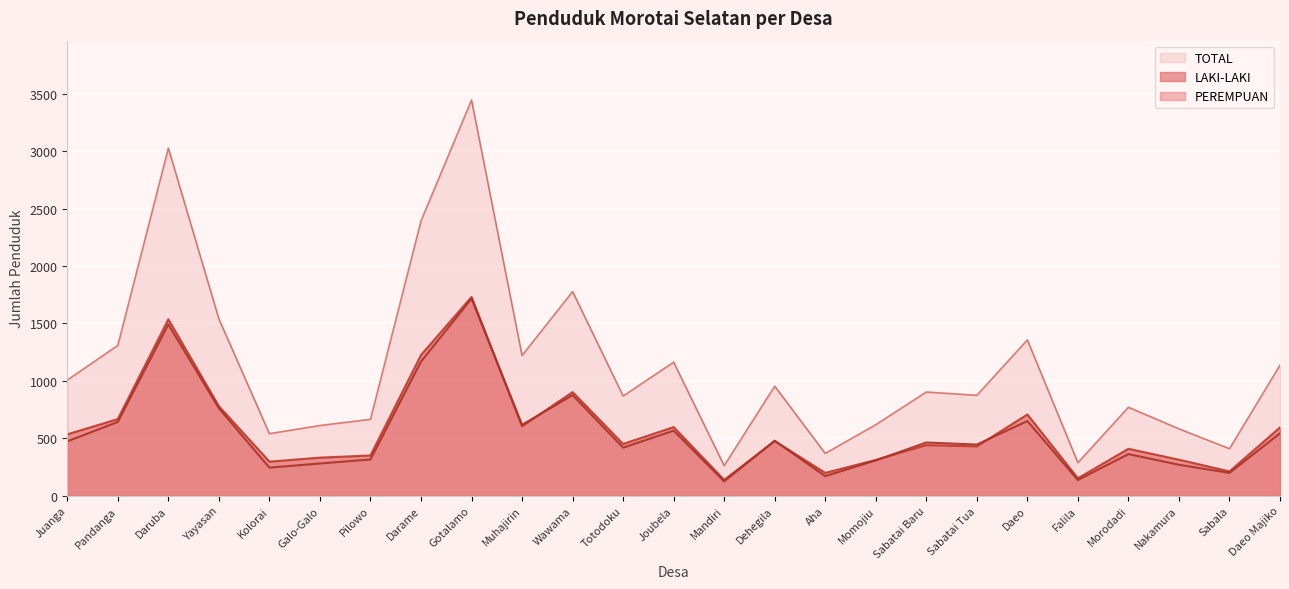

Rank the series at Darame from lowest to highest value.

PEREMPUAN, LAKI-LAKI, TOTAL